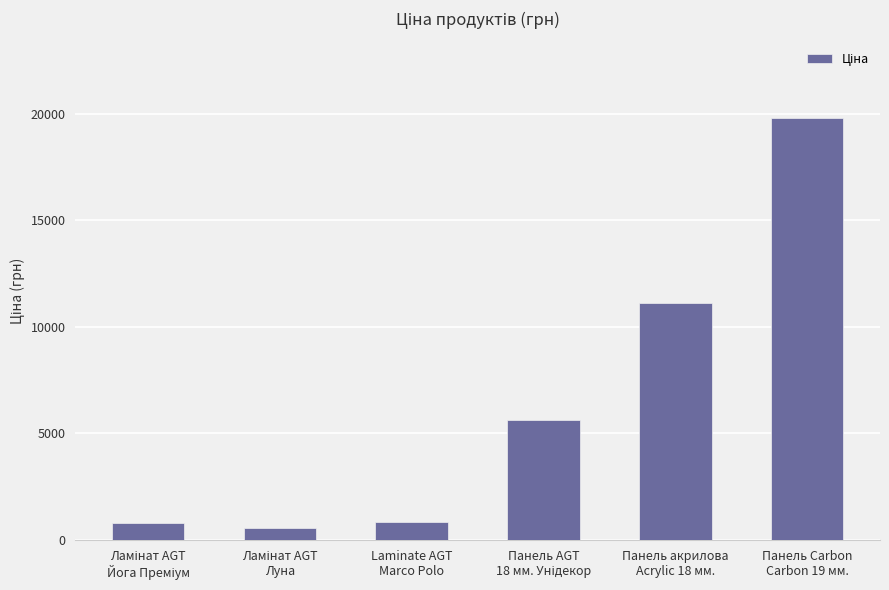

What is the smallest value displayed?

535.4